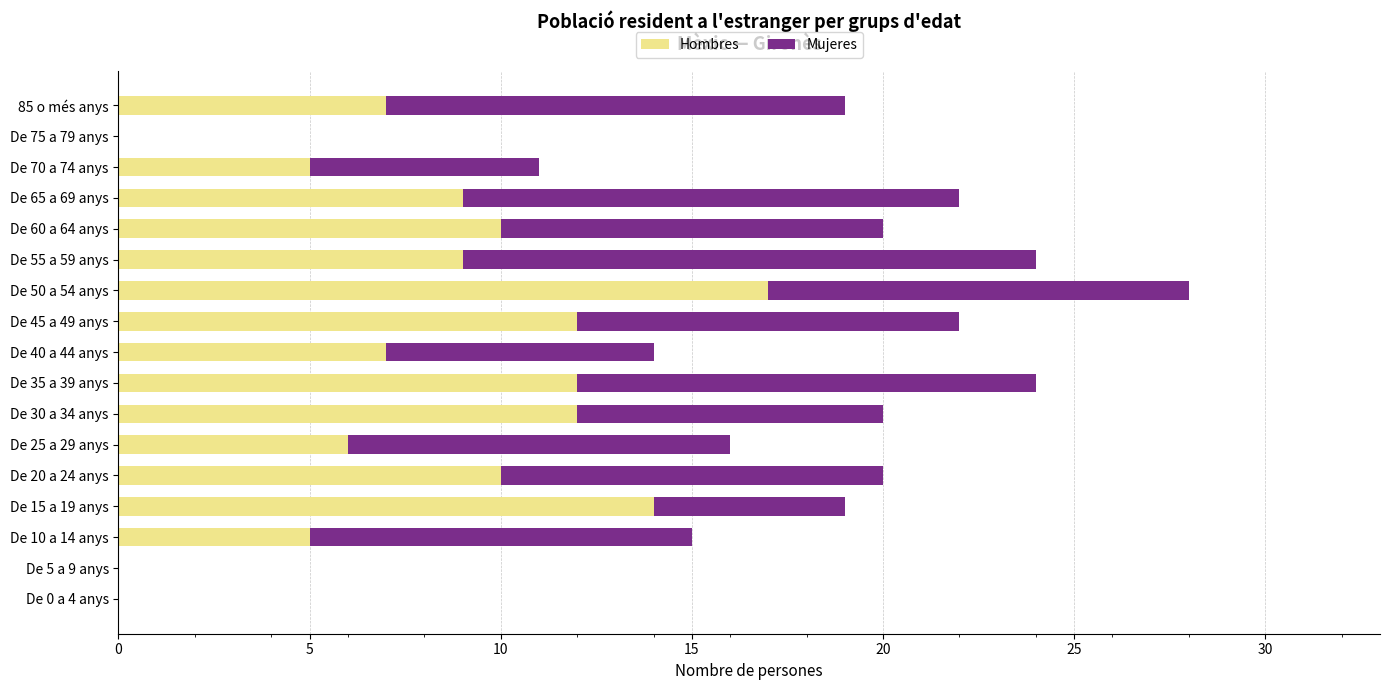

Is it true that Hombres equals 0 at De 75 a 79 anys?

True